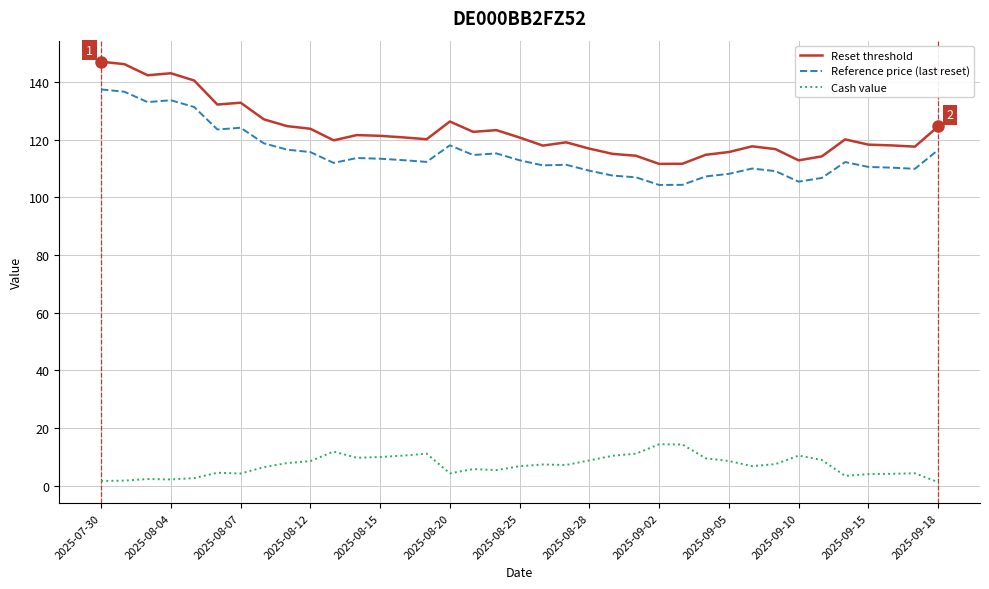

Which series has the largest total across all categories?

Reset threshold